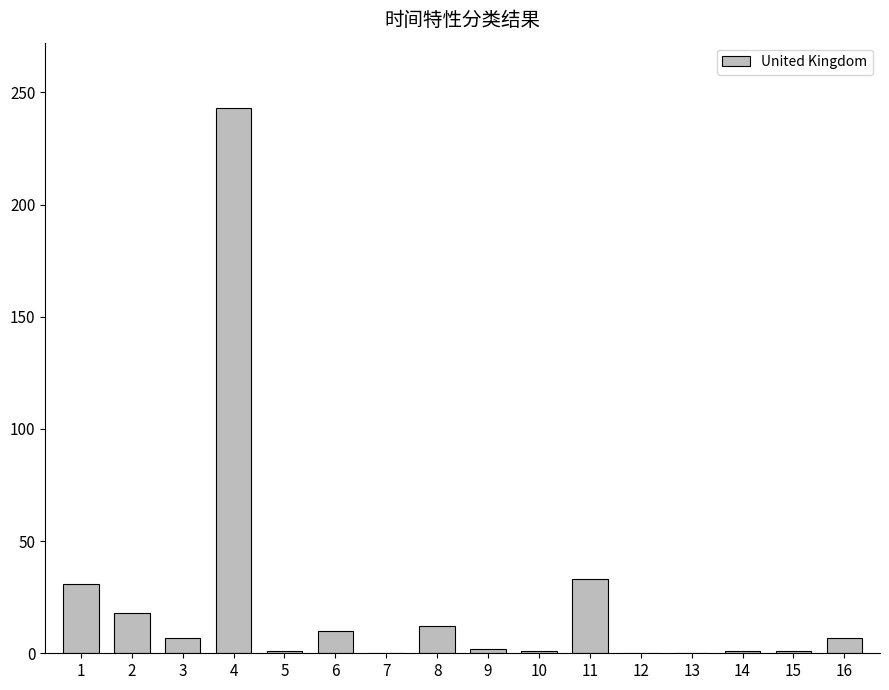

What is the change in value from 3 to 4?

+236